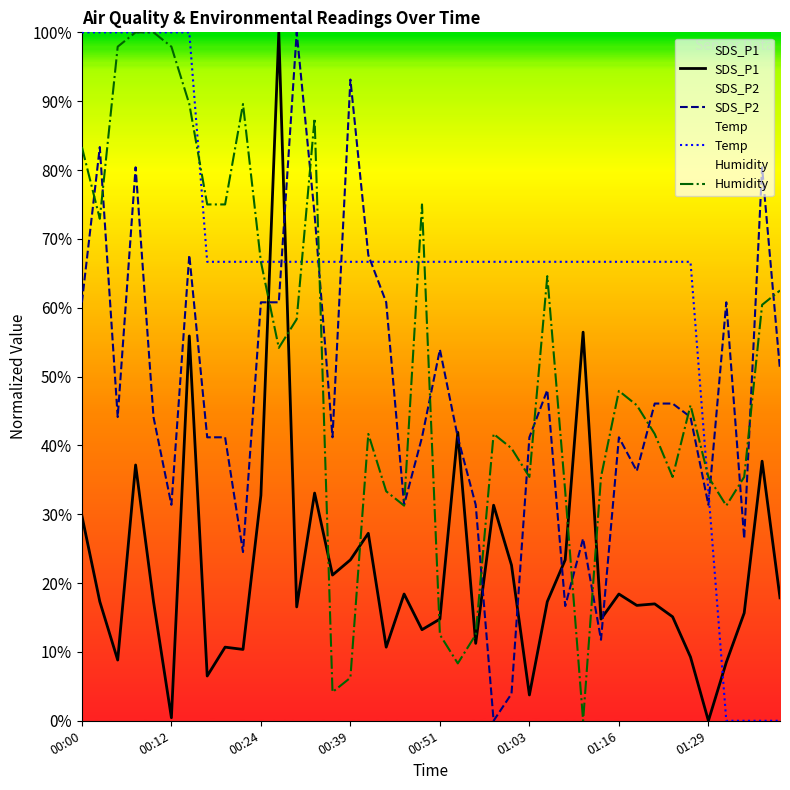

Is this an area chart (filled region under the line)?

No